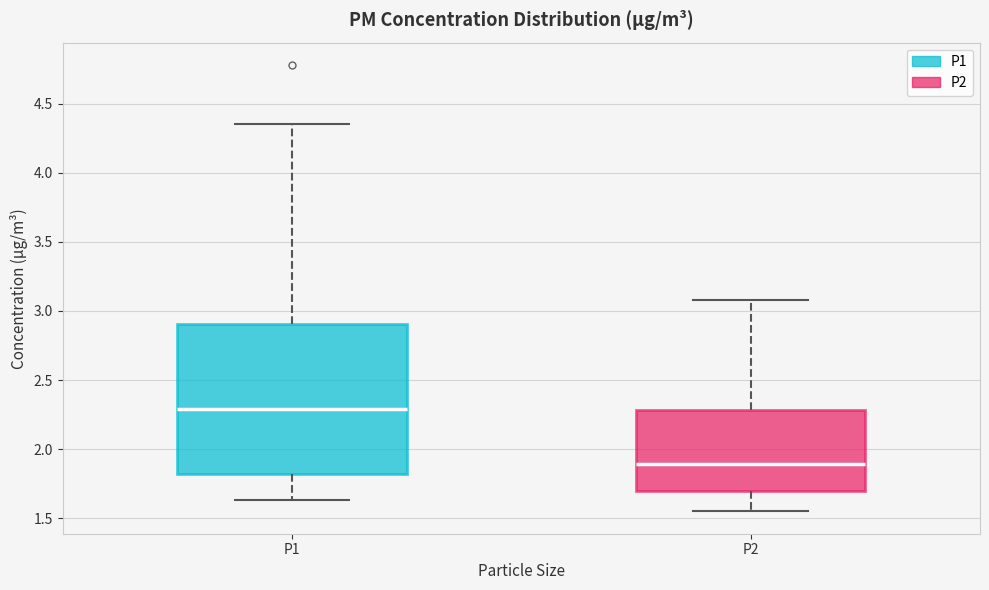

Which box's median line is the lowest?

P2